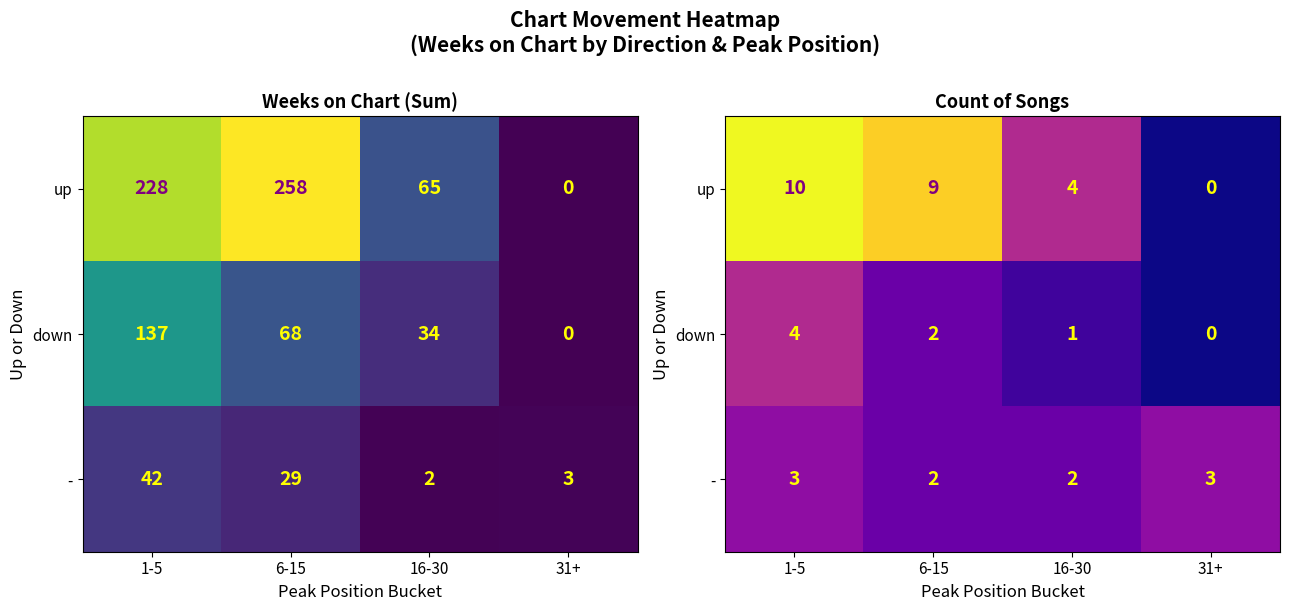

At how many categories does at least one series exceed 9?

1